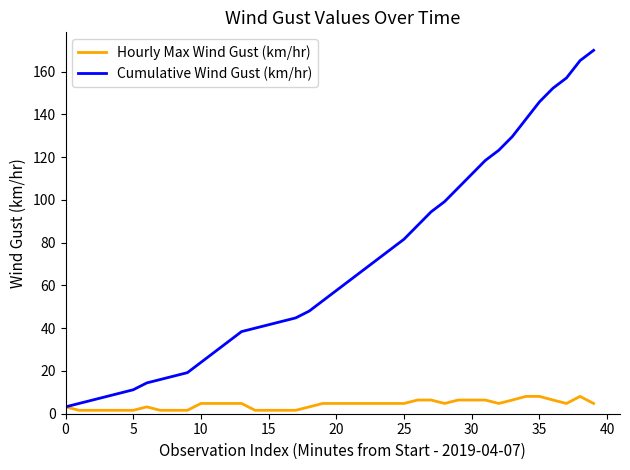

Does the chart display data point markers on the line(s)?

No